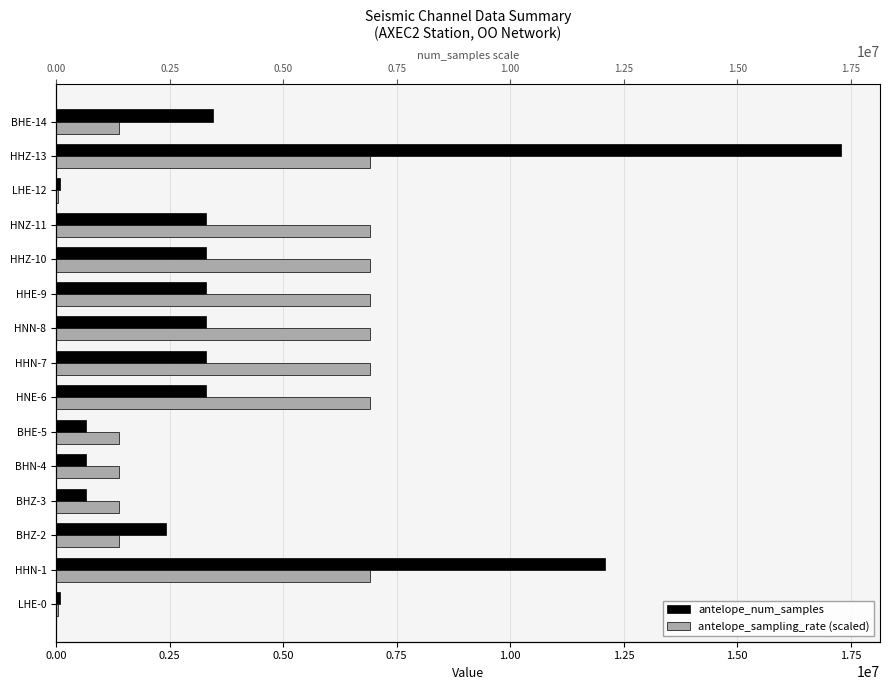

How many data points in antelope_sampling_rate (scaled) are less than 6912000?

7